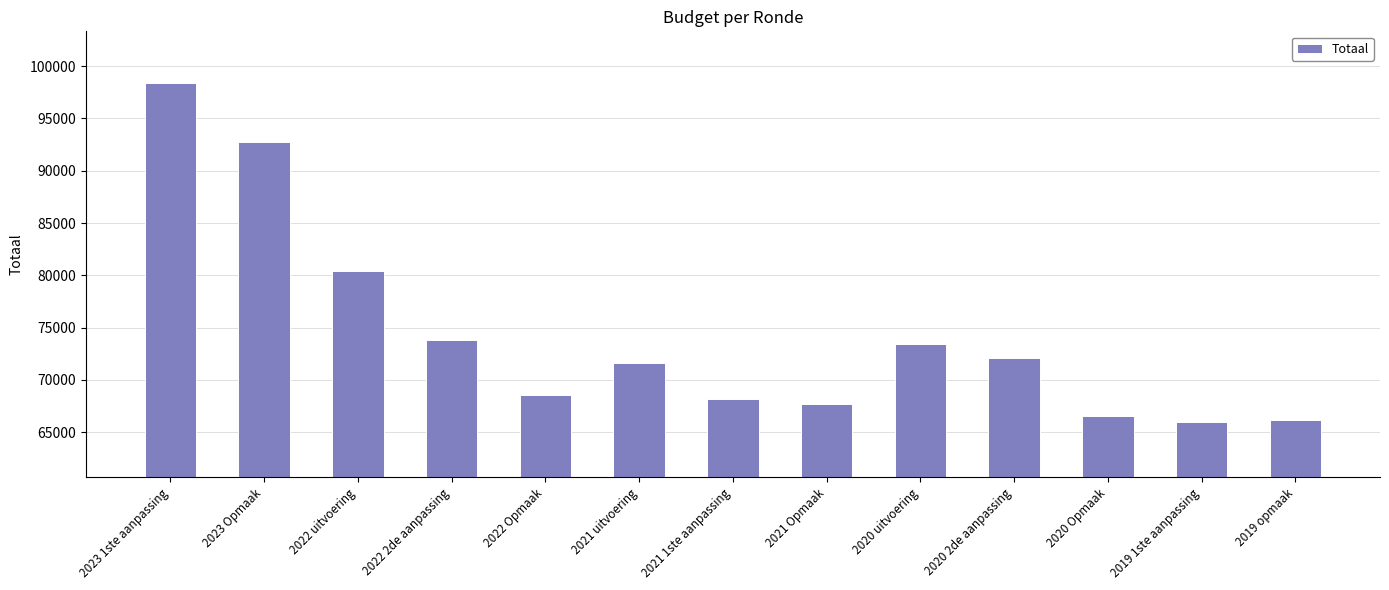

At which label does the data first exceed 71641?

2023 1ste aanpassing